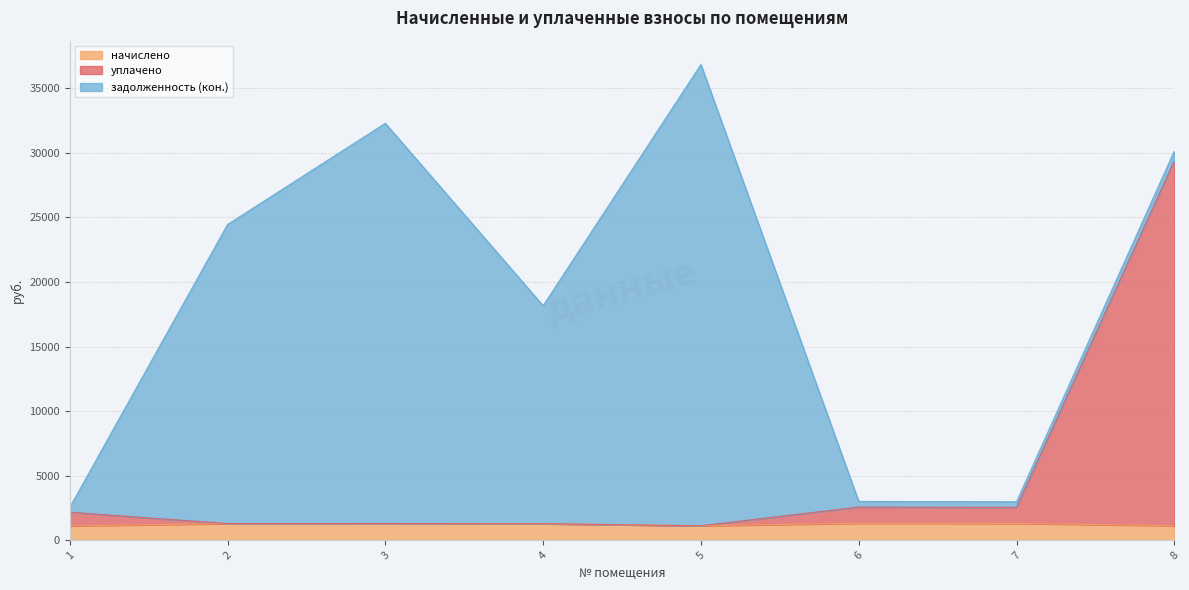

What is the highest value of the уплачено series?

29393.7